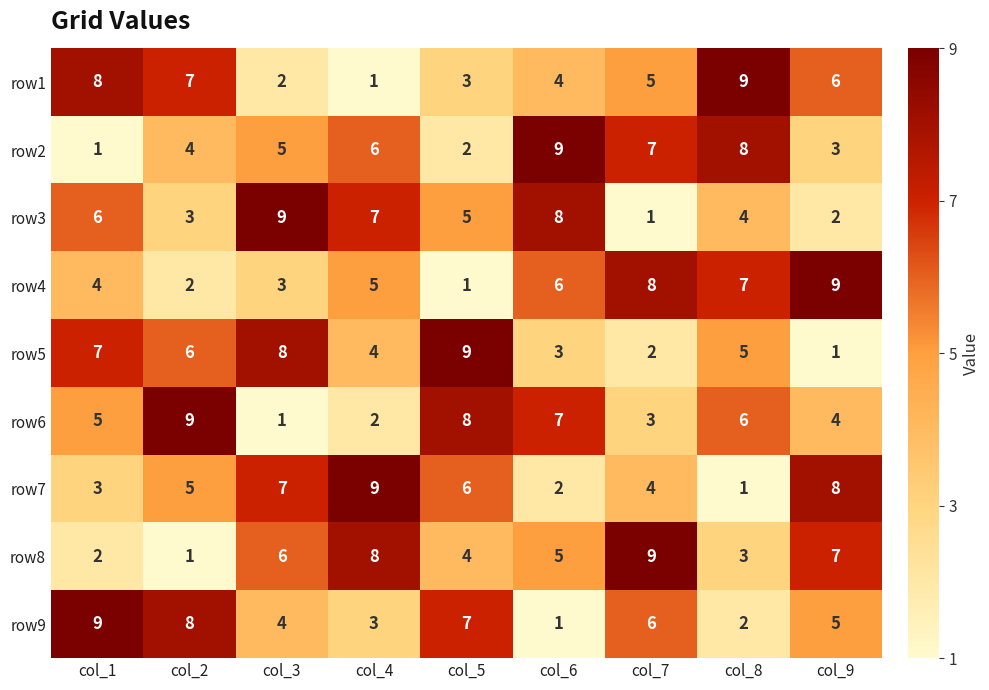

What is the sum of the row4 values at col_4 and col_3?

8